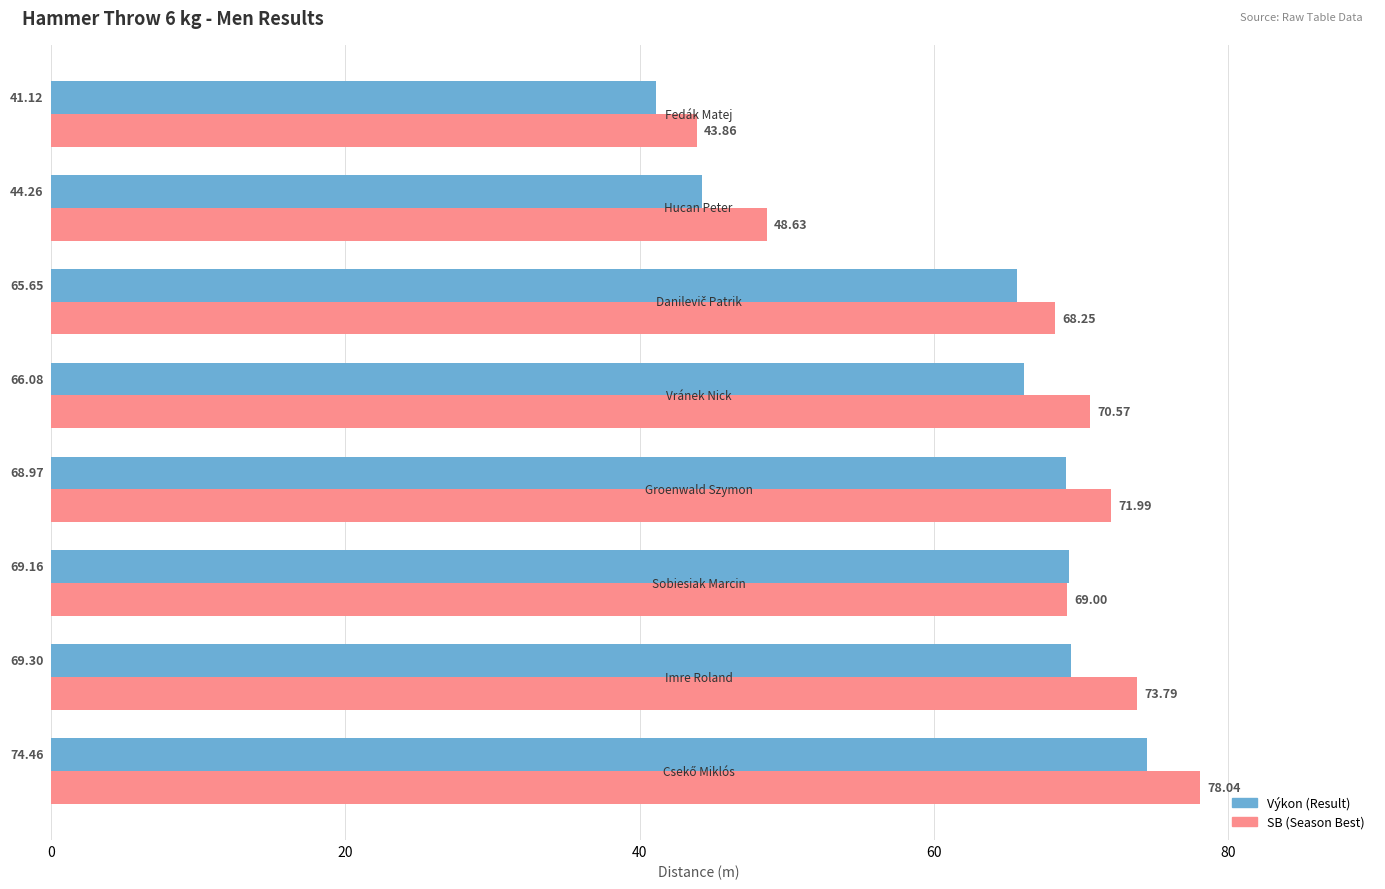

The value of SB at 7 is 29.5. True or false?

False